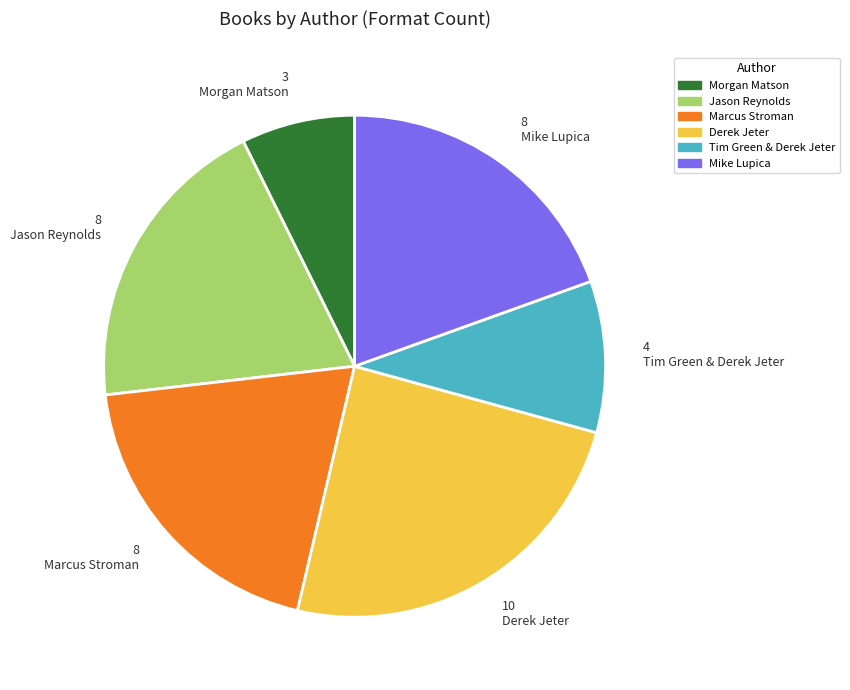

How many slices are in this pie chart?

6